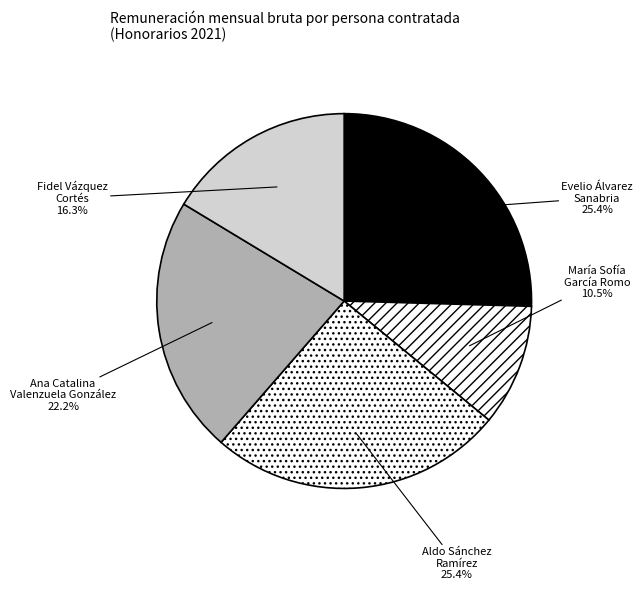

How many segments does this pie chart have?

5